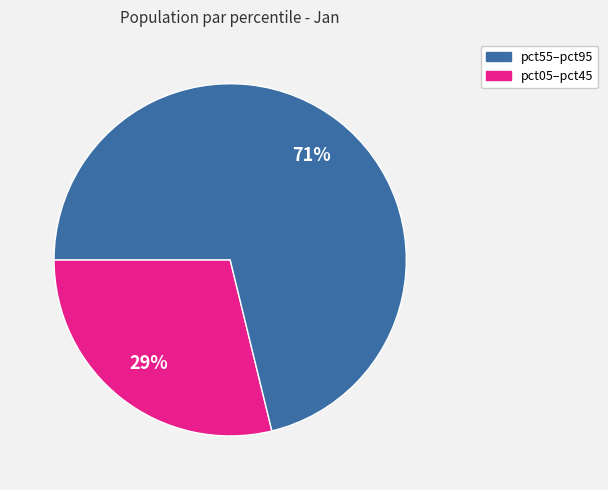

To the nearest percent, what is the difference between the largest and smallest slice percentages?

42%